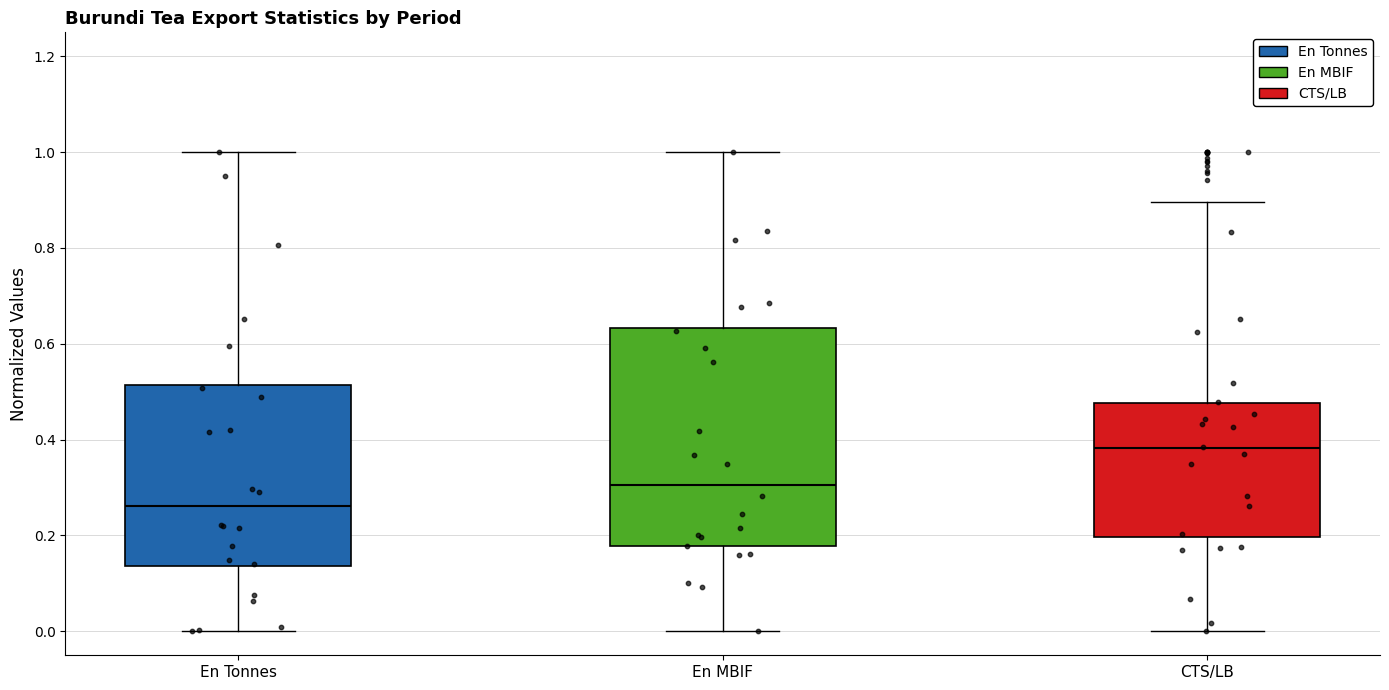

Reading left to right, transcribe this box plot: for each box, give where its median line is, the range the box spans, and where its two whiskers end, as read against the y-axis. The values are not printed on the chart, so give them approximately, as read against the axis.

En Tonnes: median 0.26, box 0.14 to 0.52, whiskers 0.00 to 1.00
En MBIF: median 0.30, box 0.18 to 0.64, whiskers 0.00 to 1.00
CTS/LB: median 0.38, box 0.20 to 0.48, whiskers 0.00 to 0.90